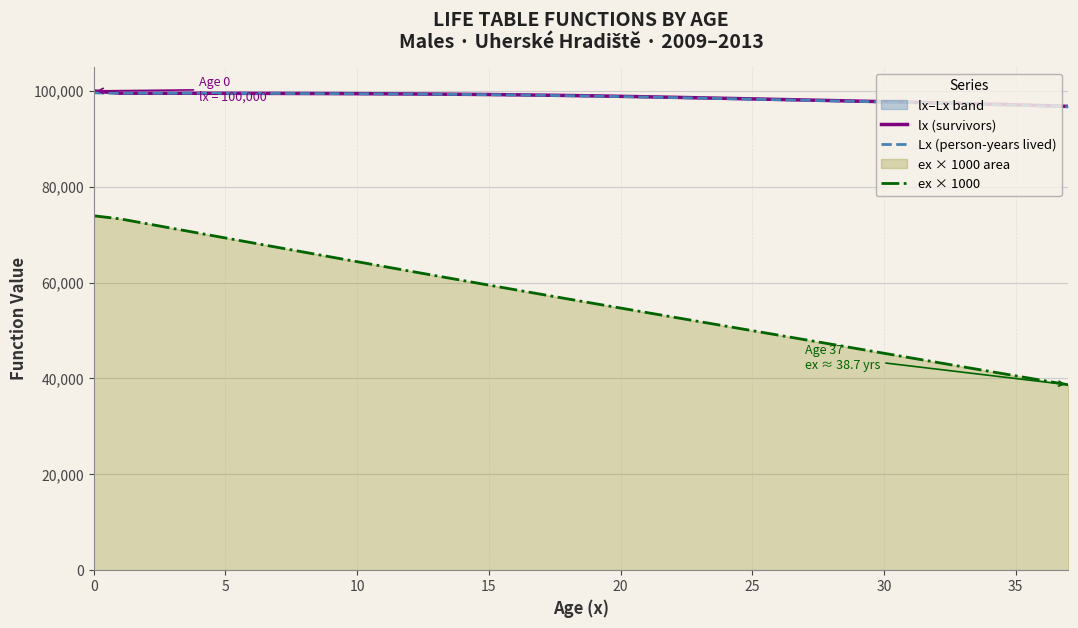

Which series changed the most between 35 and 25?

ex × 1000